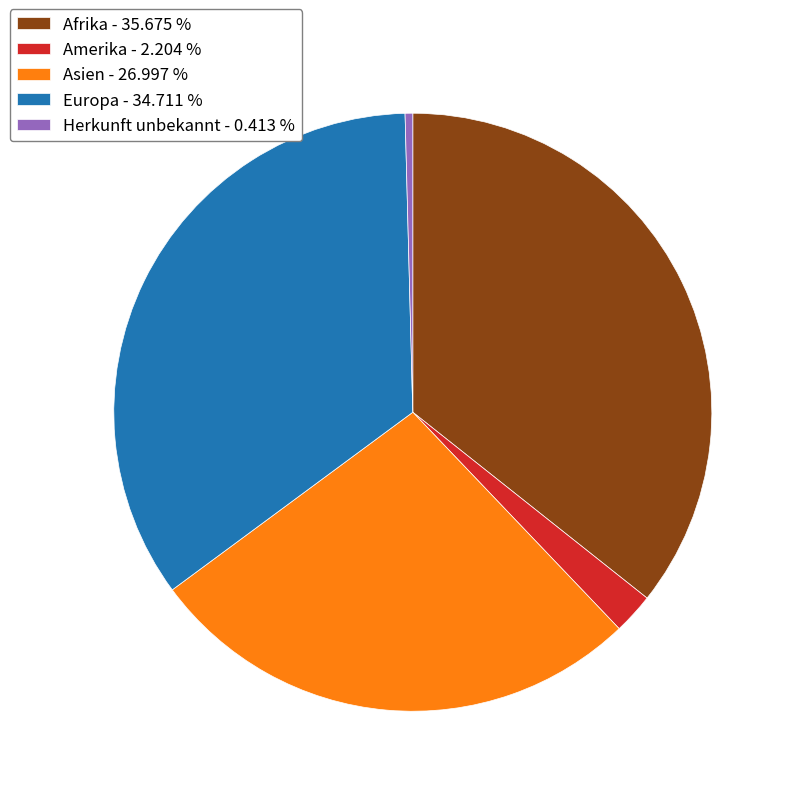

Do Afrika - 35.675 % and Asien - 26.997 % together represent more than half of the pie?

Yes